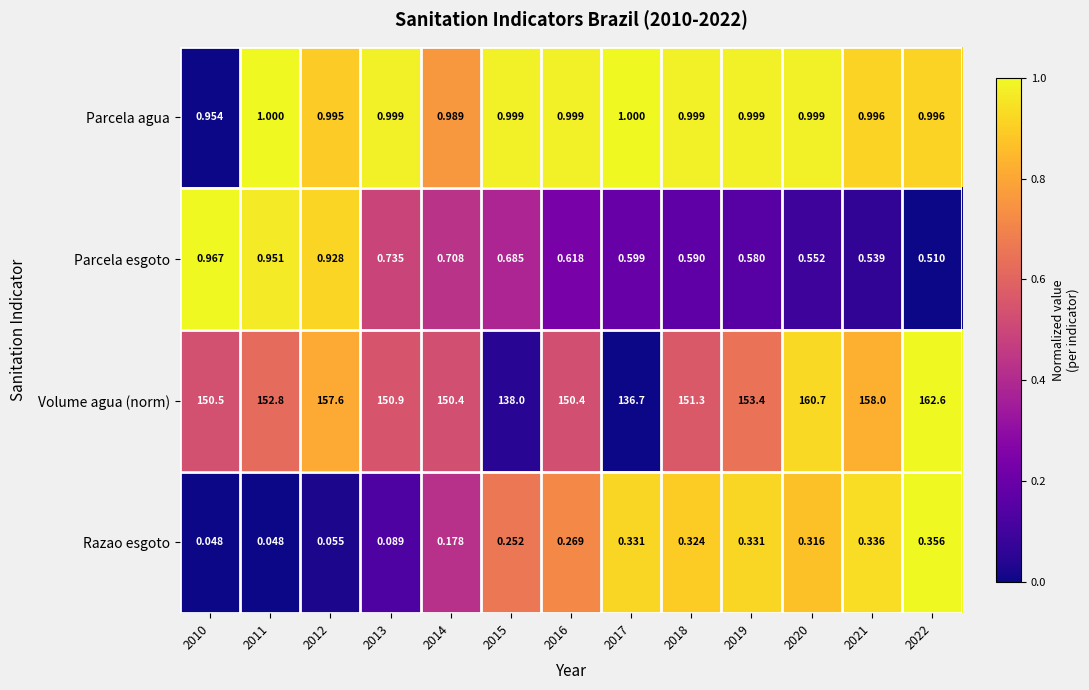

What is the greatest value displayed?

162.6